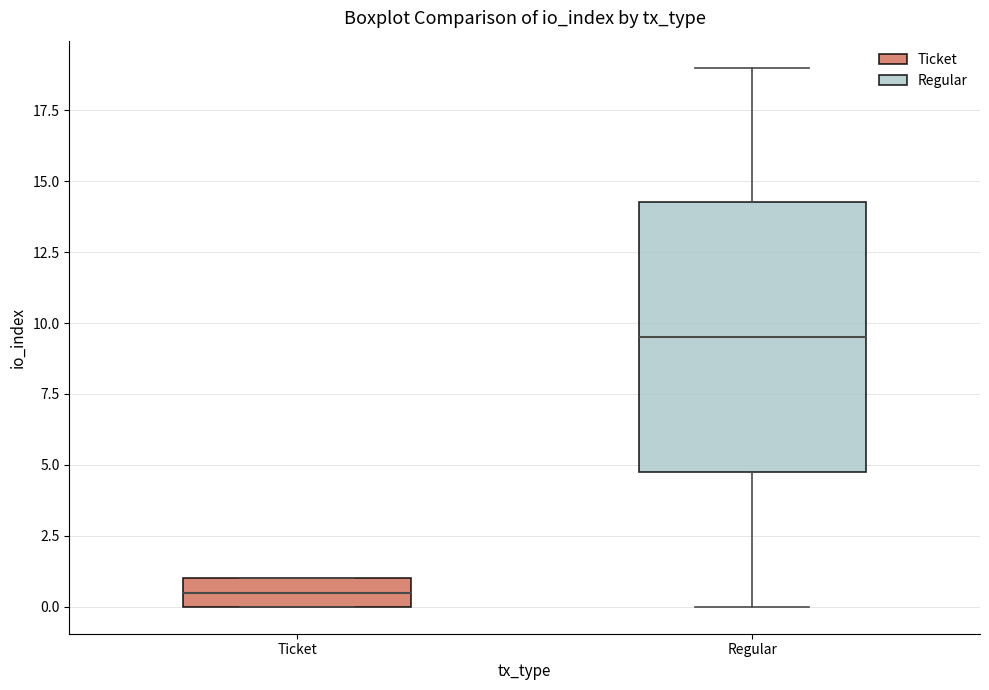

Which box has the highest median line?

Regular